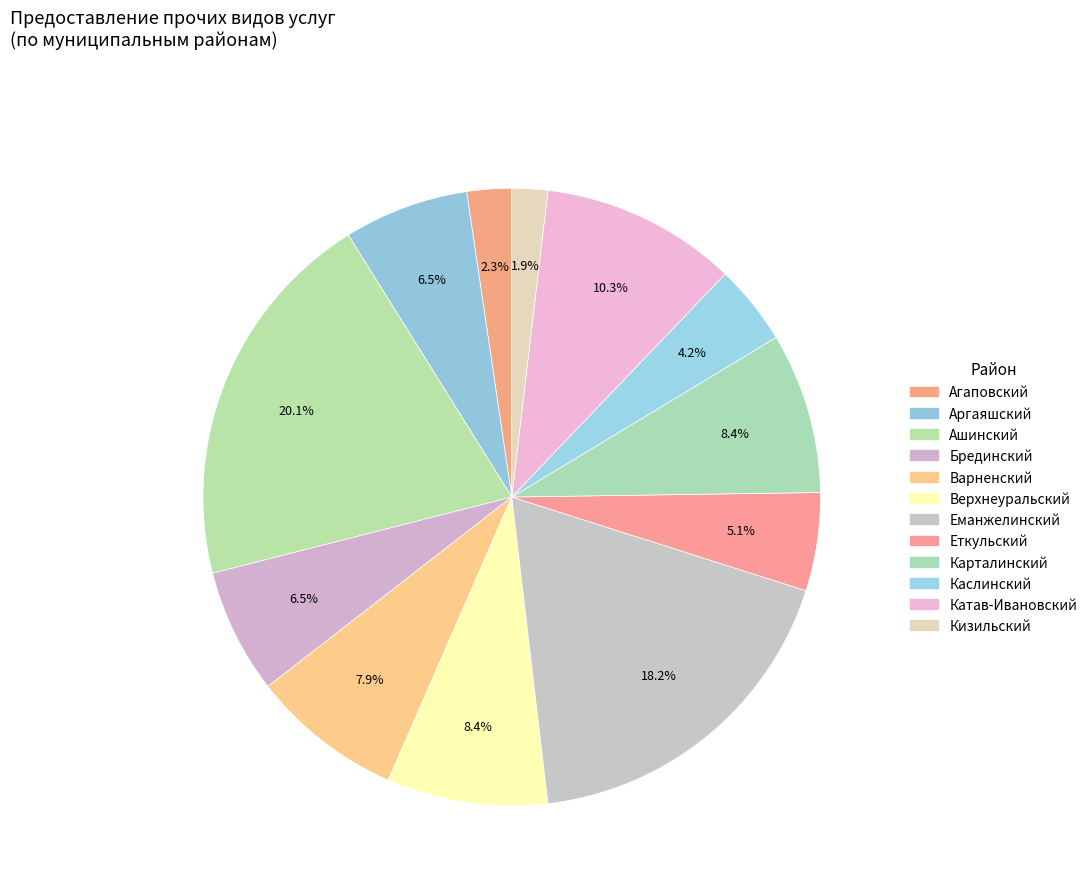

Which slice is the largest?

Ашинский